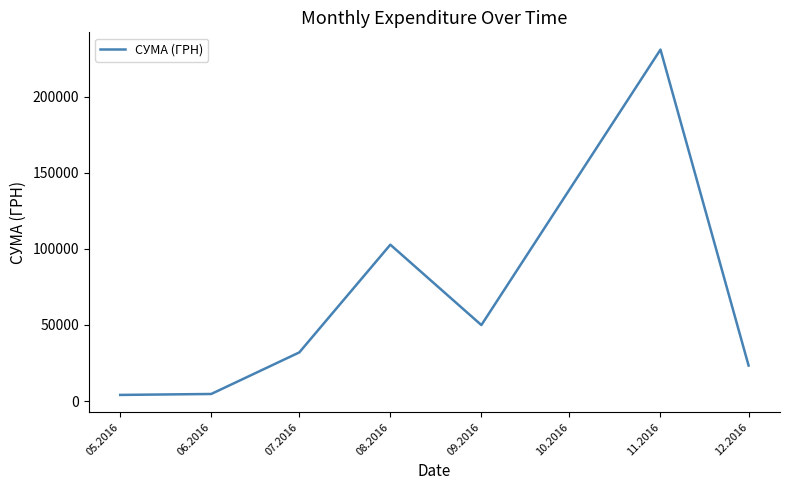

What is the sum of all values?

447312.2